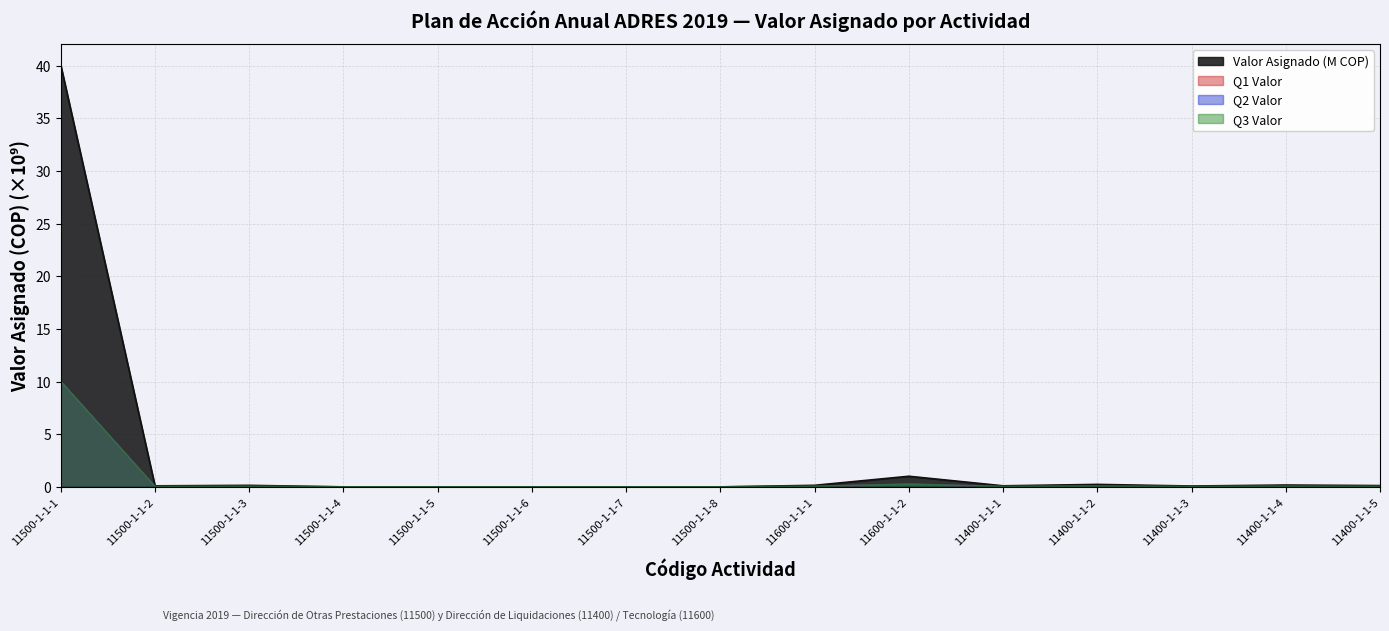

In Valor Asignado (M COP), how many points are higher than both neighbors (excluding endpoints)?

4